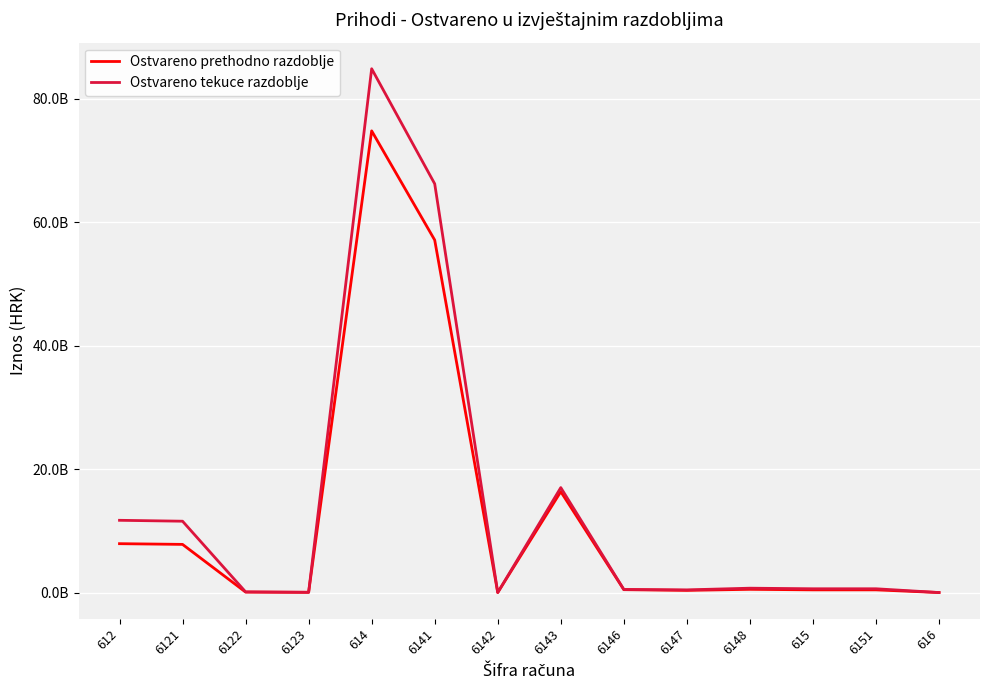

Is this an area chart (filled region under the line)?

No